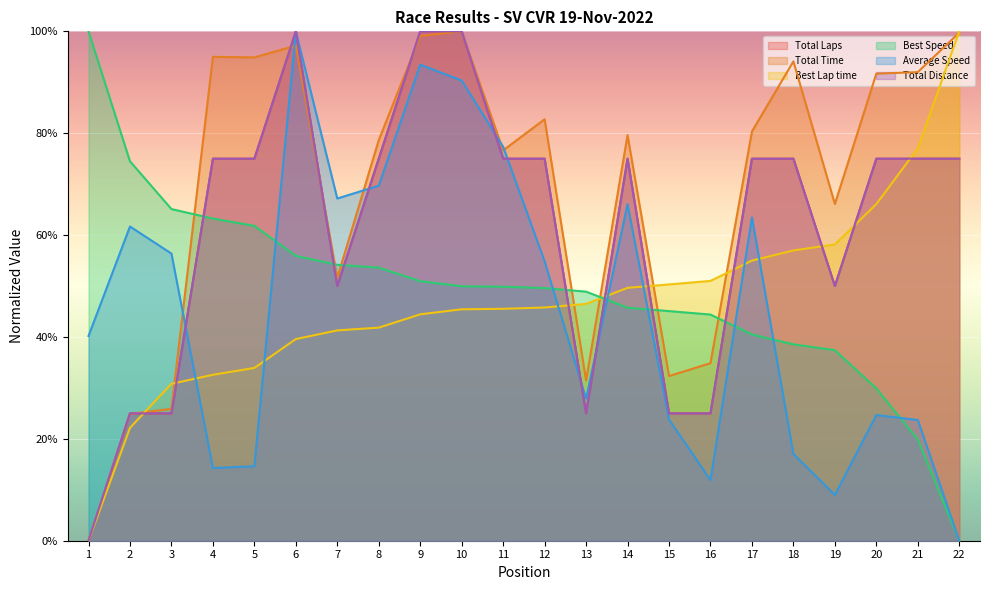

At how many categories does at least one series exceed 33?

22